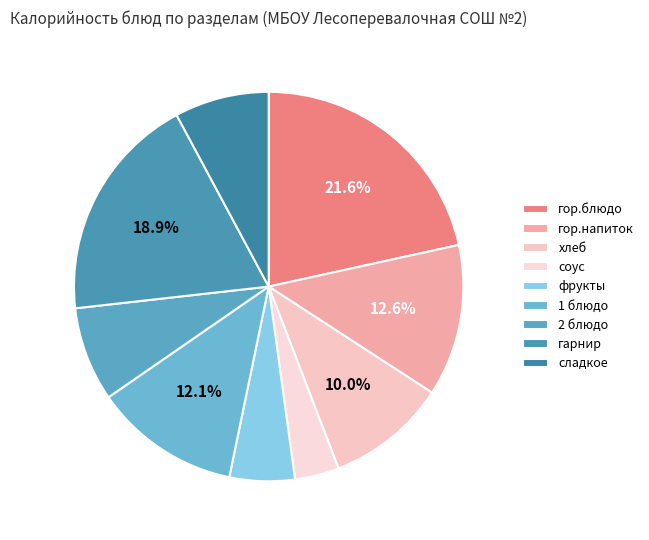

Combined, do хлеб and гарнир account for over 50%?

No